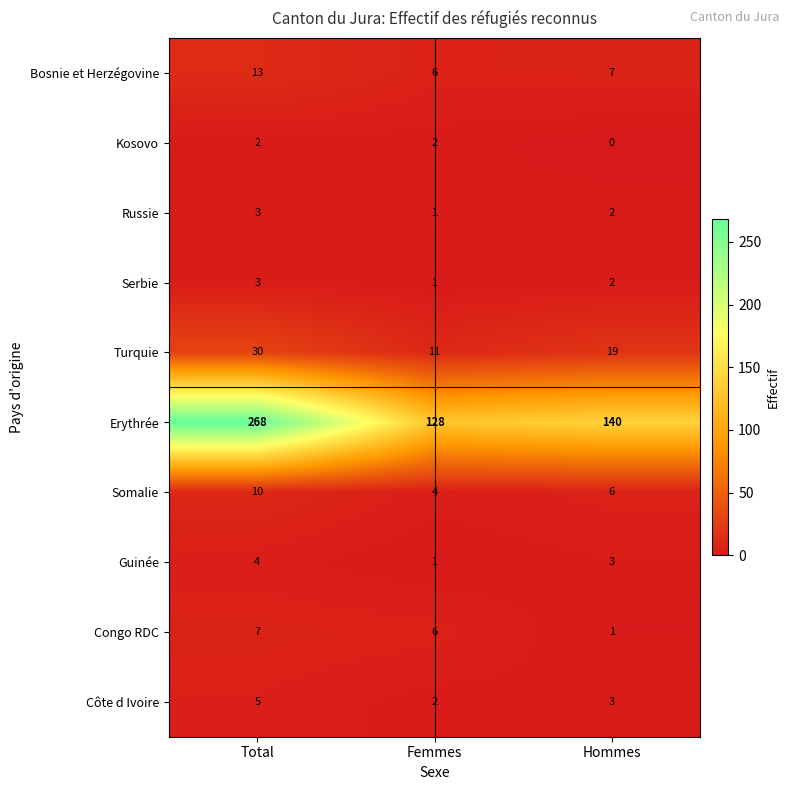

Read the Guinée value at Total.

4